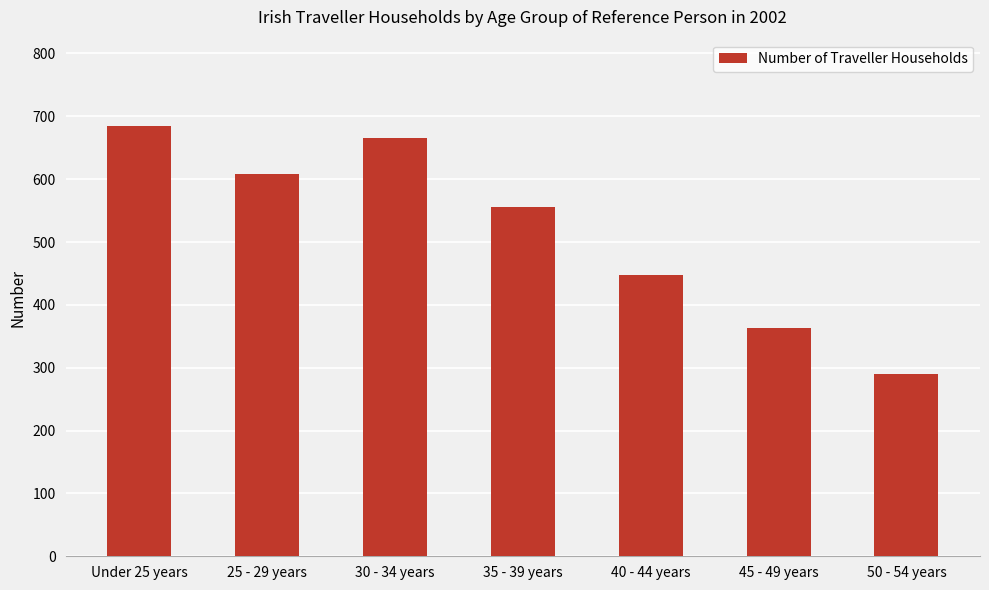

The chart shows a value of 154 at 50 - 54 years. True or false?

False